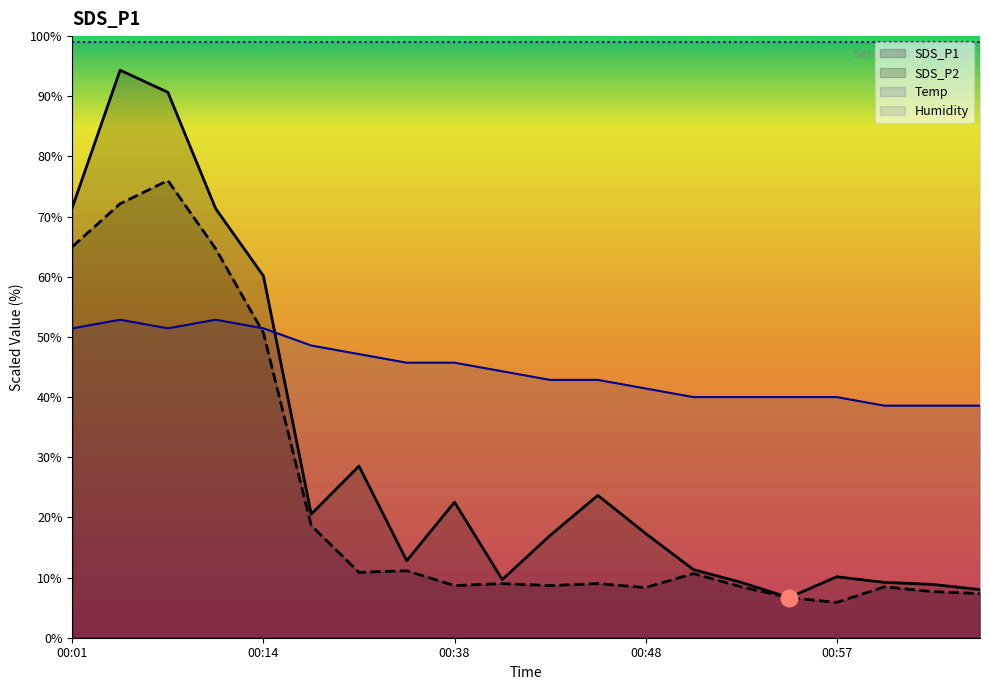

Rank the series at 00:06 from highest to lowest value.

SDS_P1, SDS_P2, Temp